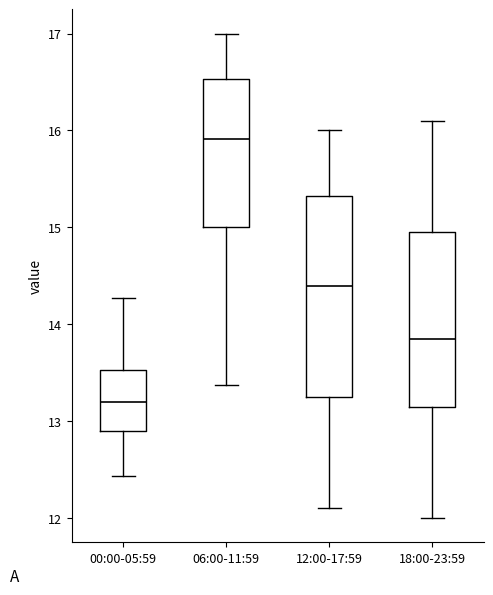

Where is the lower edge of the box for 12:00-17:59 on the y-axis? The values are not printed on the chart, so give them approximately, as read against the axis.

13.3